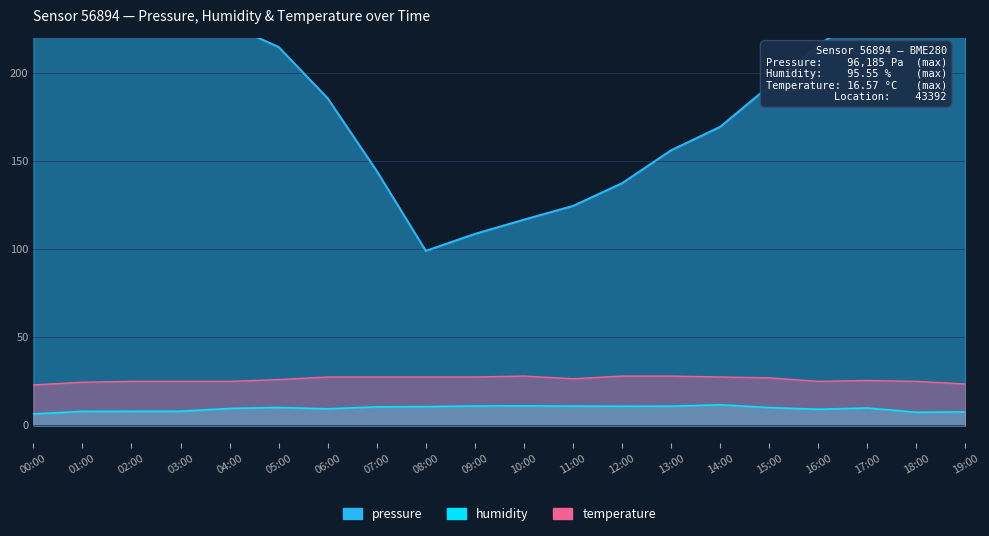

What is the difference between the maximum and second lowest values in the pressure series?

190.4